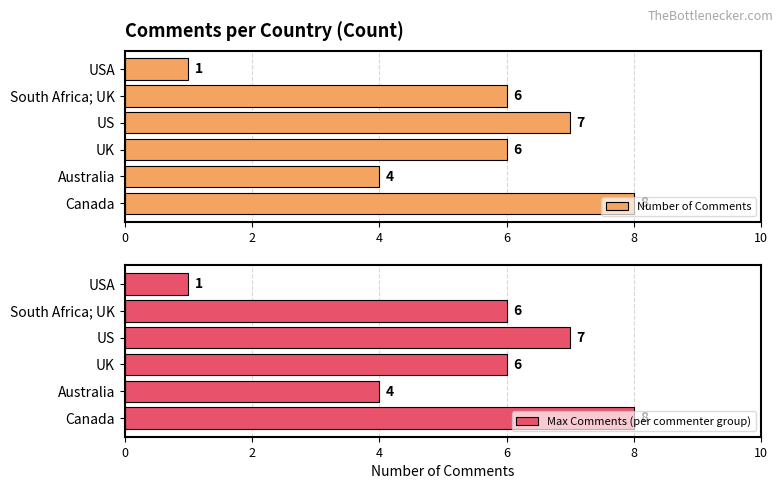

Is it true that Max Comments (per commenter group) equals 4 at Australia?

True